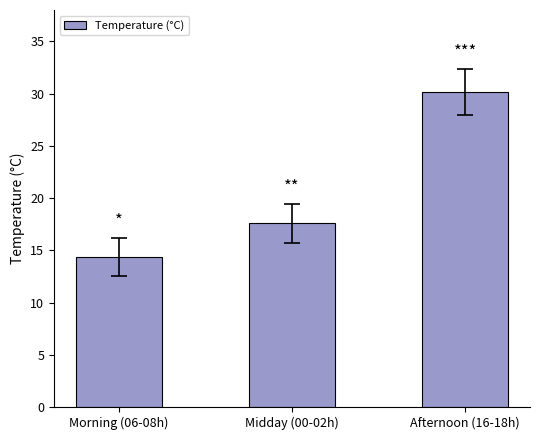

How many values exceed 17?

2